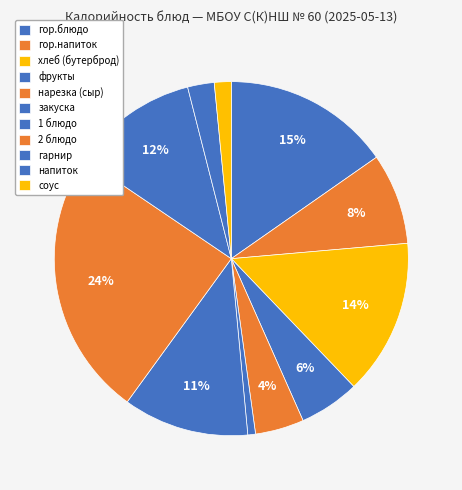

Count the number of slices in the pie.

11